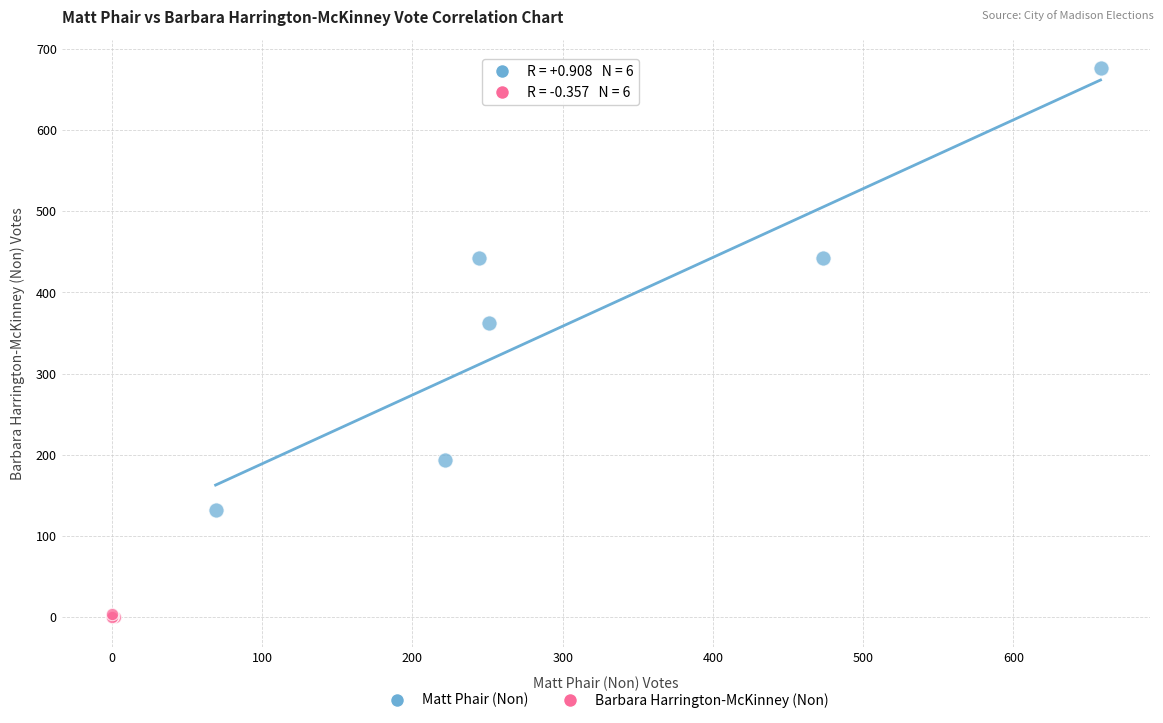

Which series reaches the maximum Y coordinate?

Matt Phair (Non)